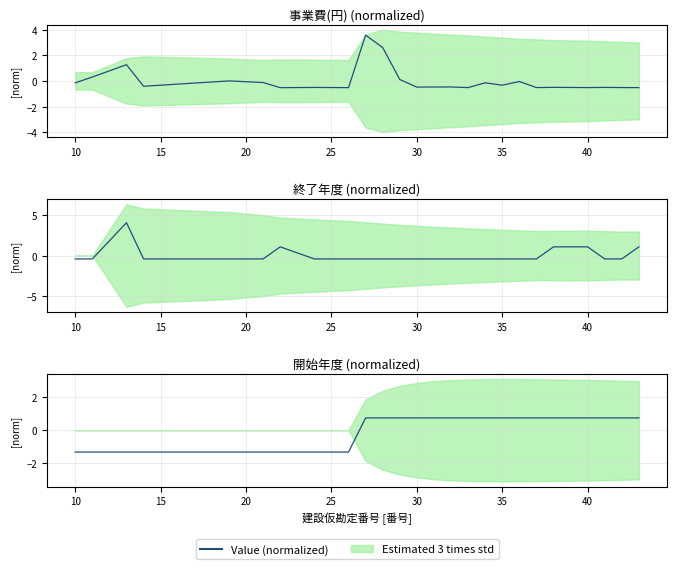

True or false: there are more than 1 points higher than both neighbors.

False